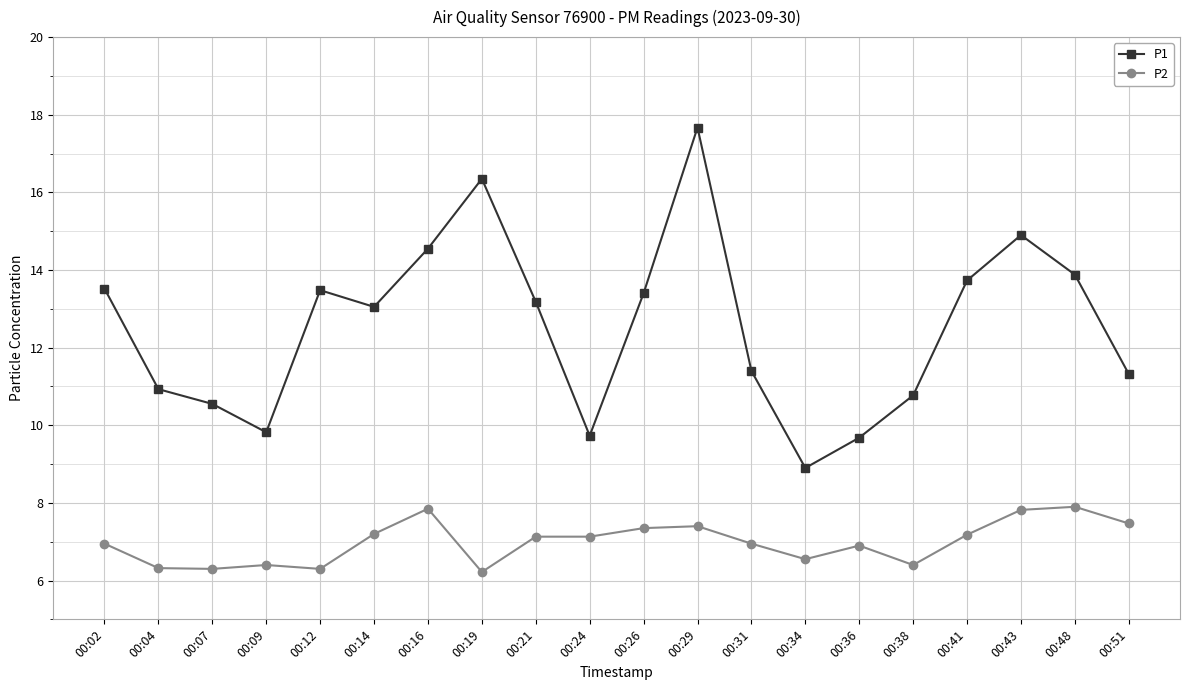

Where is the first local maximum for P1?

00:12